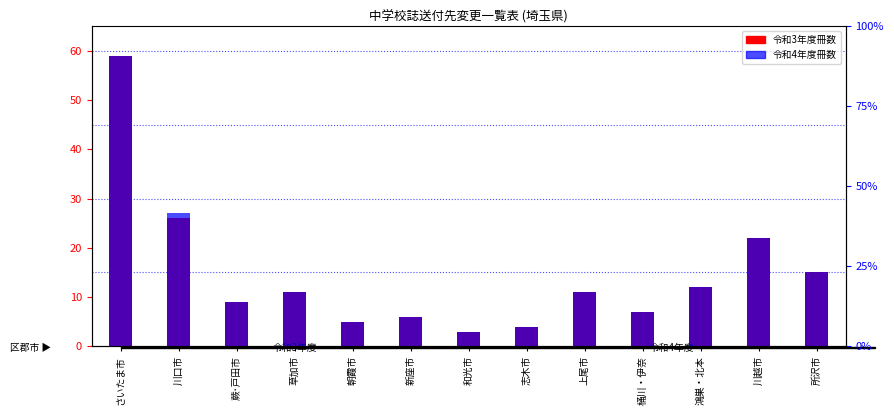

Are the bars horizontal?

No